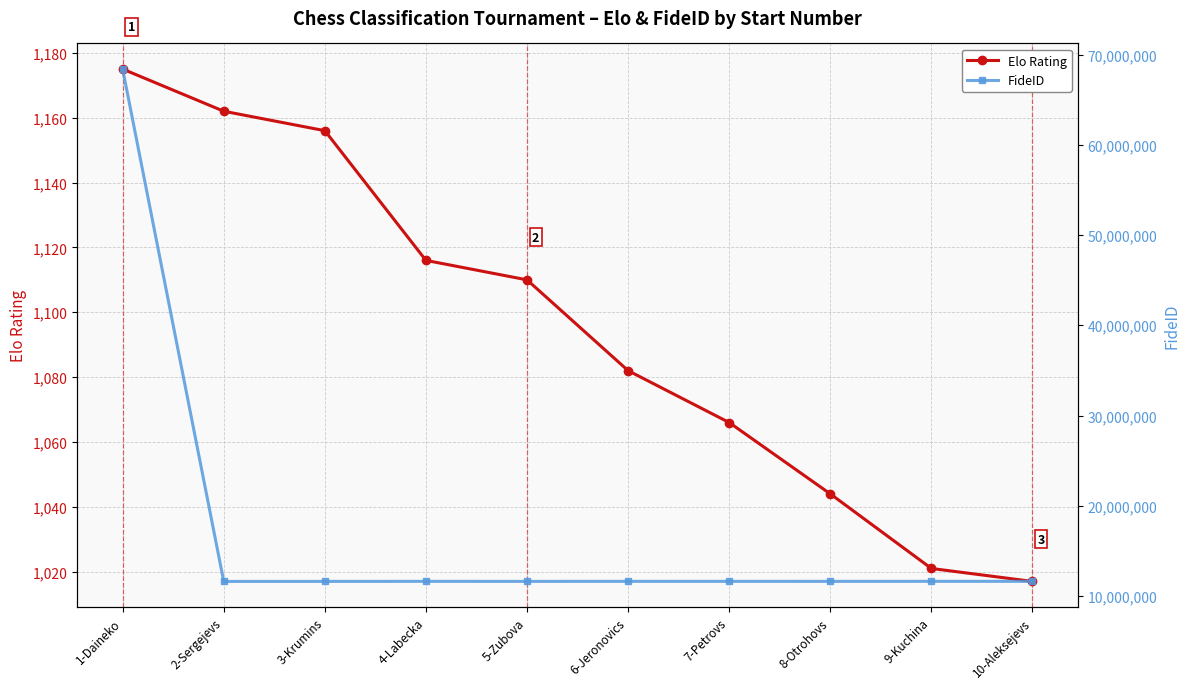

What is the sum of all Elo Rating values?

10949